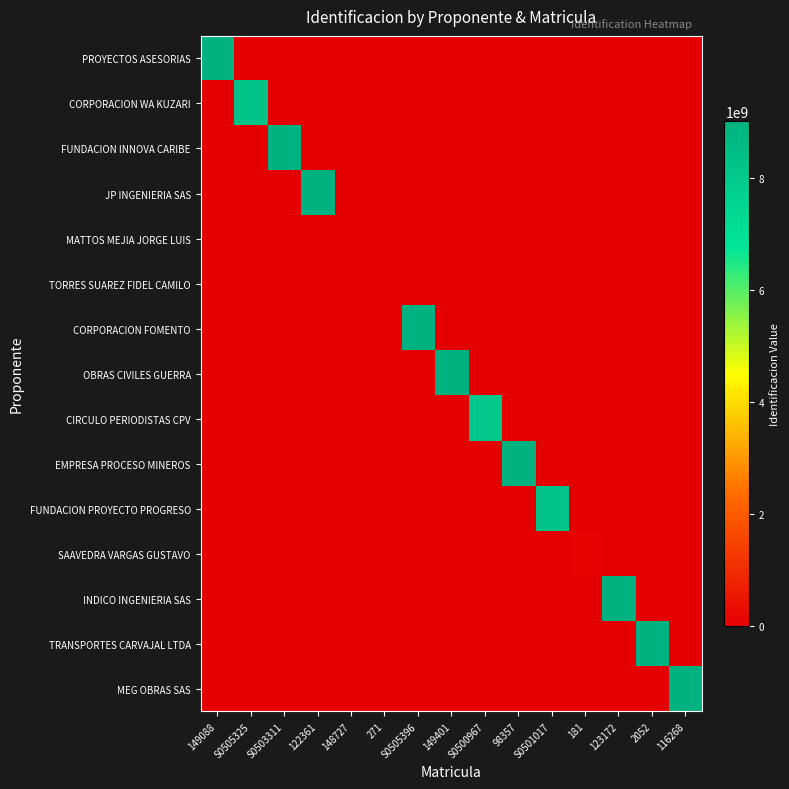

Count the number of data series in this chart.

15